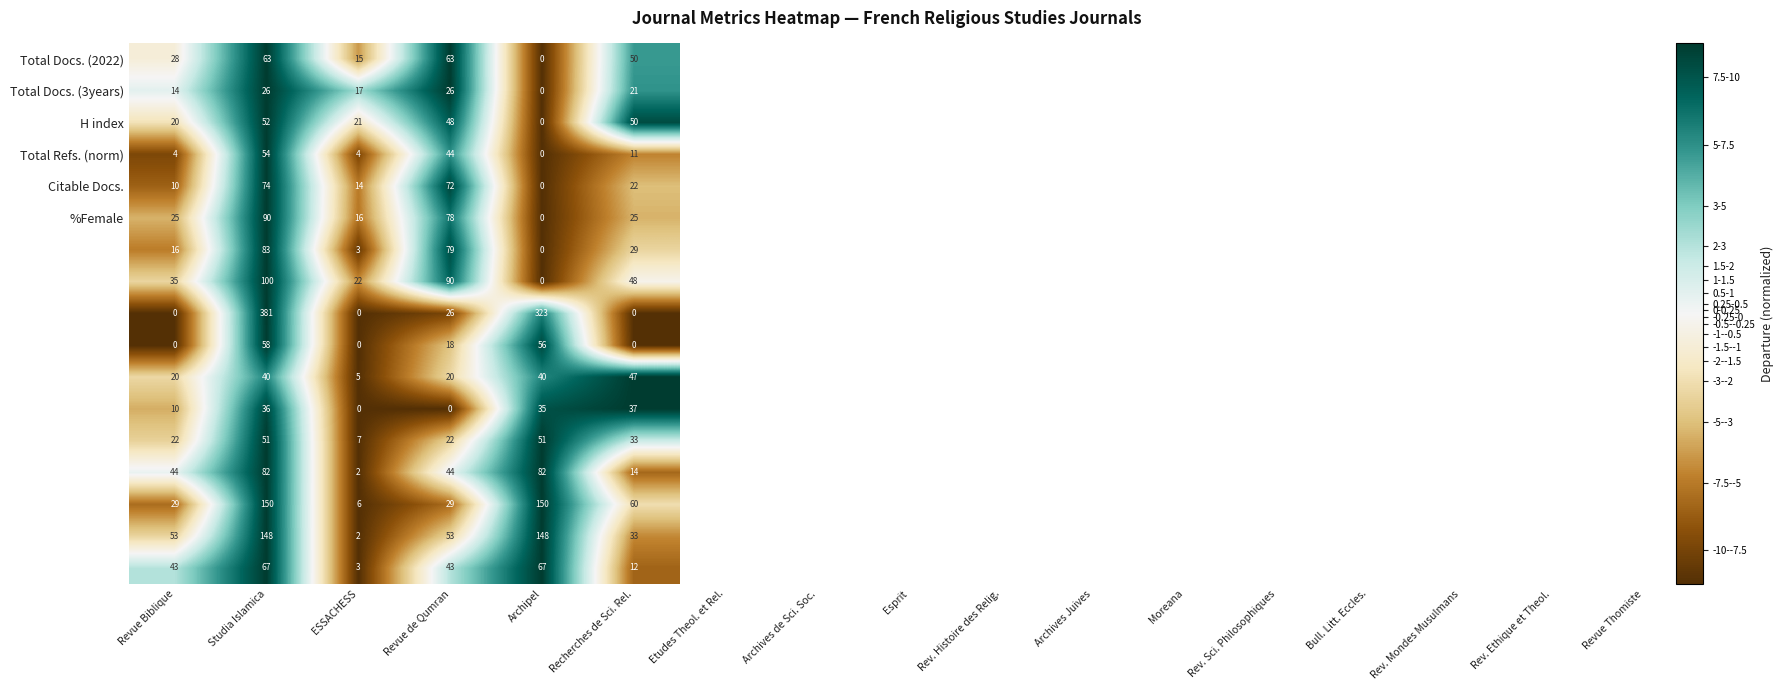

What is the difference between the highest and lowest values at Revue de Qumran?

90